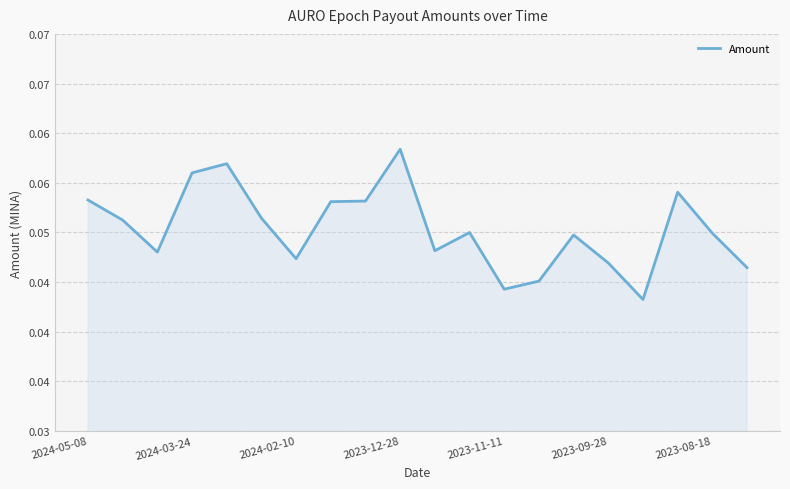

Is this an area chart (filled region under the line)?

Yes